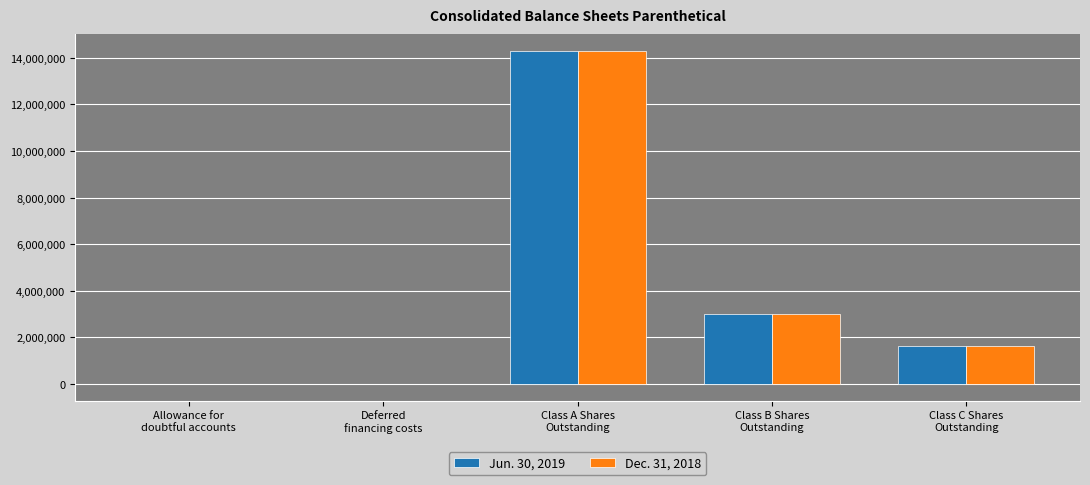

Read the Dec. 31, 2018 value at Class A Shares
Outstanding, to the nearest 10.

14297070